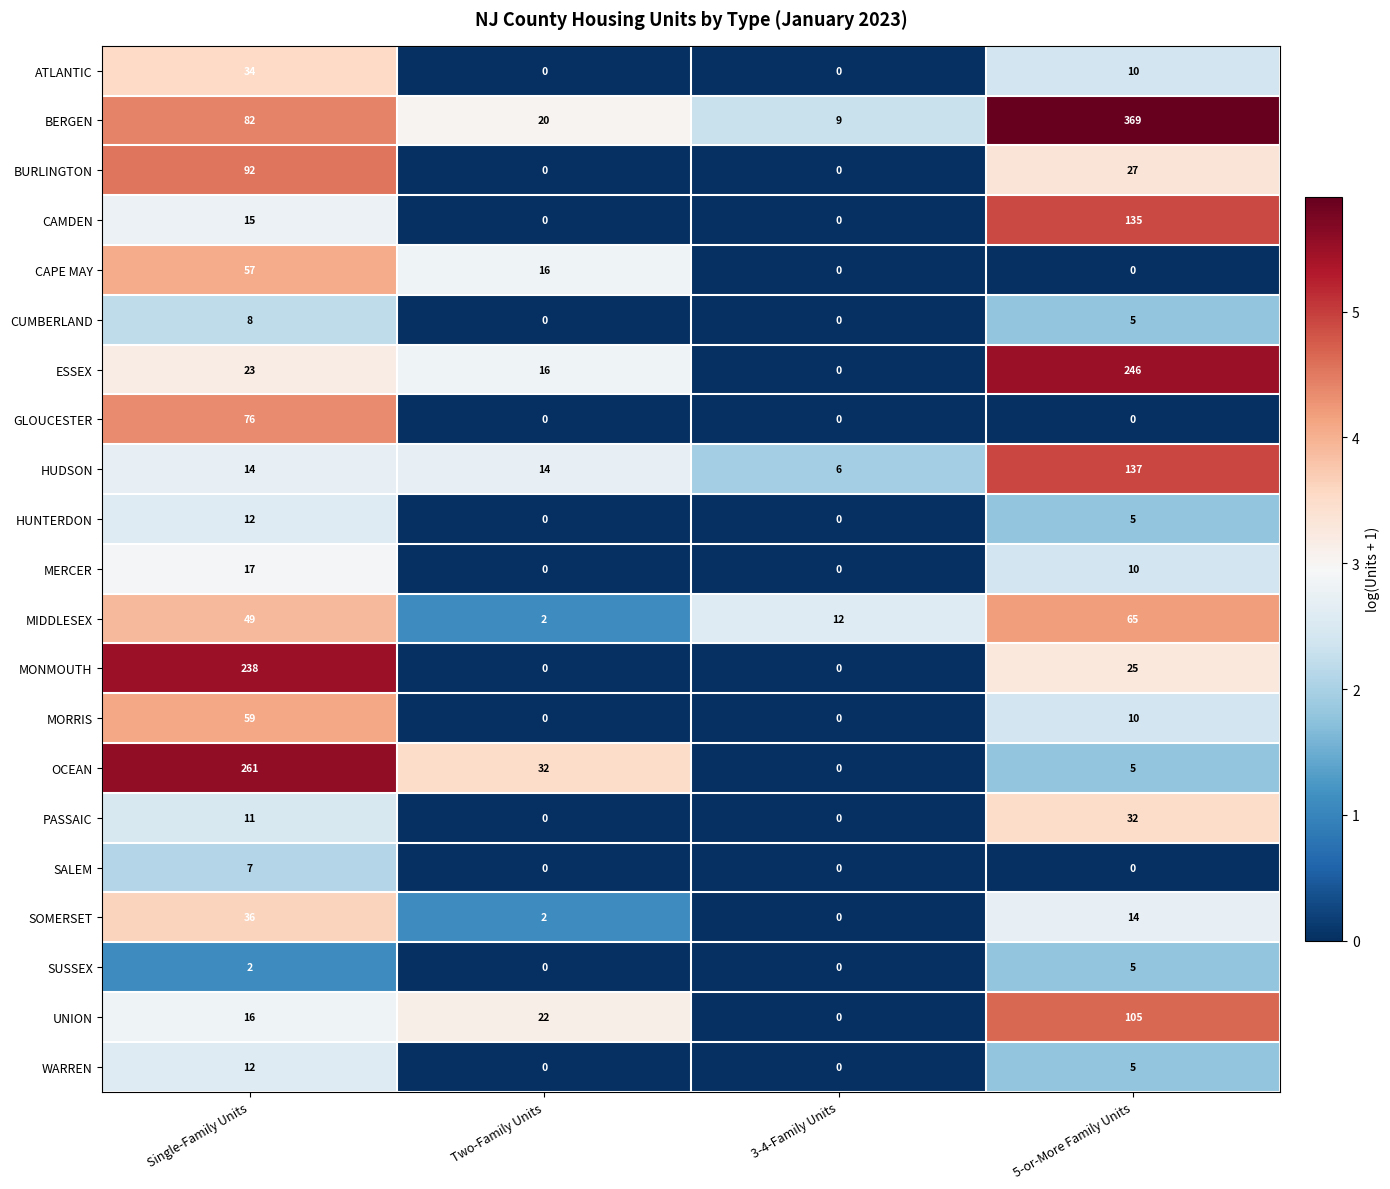

How many values in the MIDDLESEX series are below 49?

2